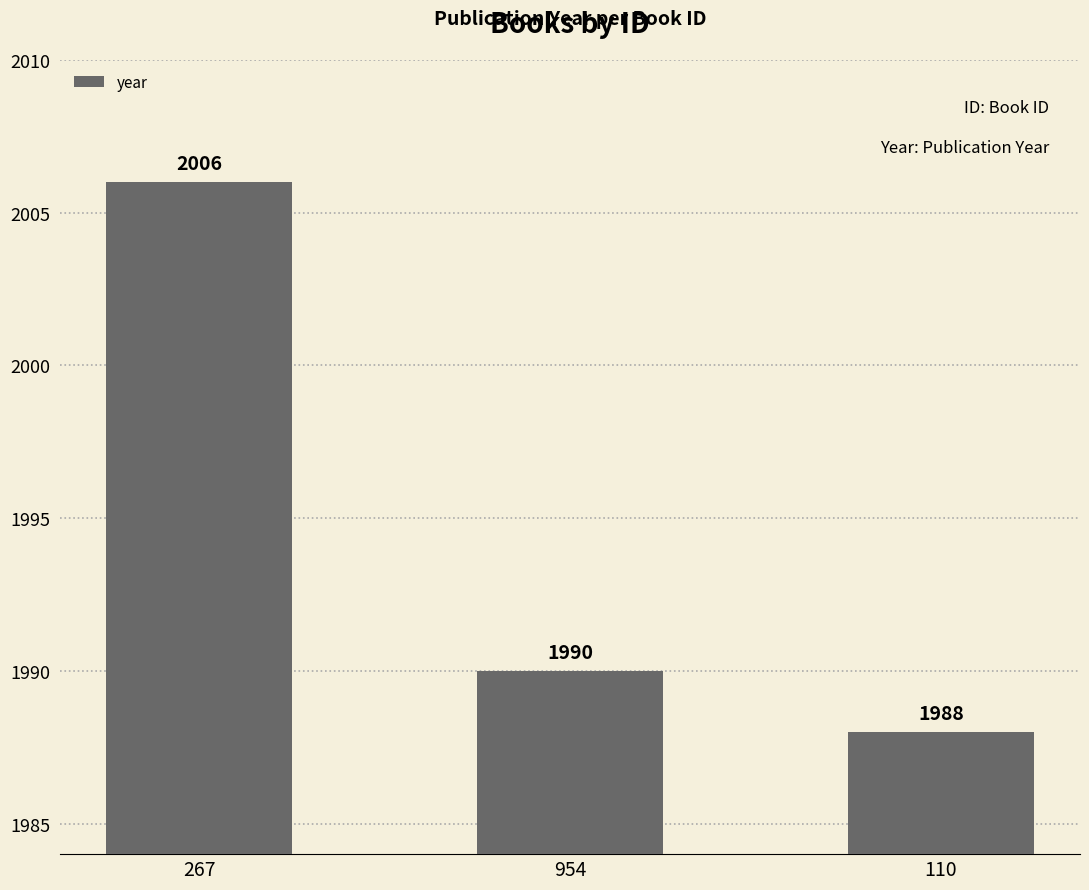

The chart shows a value of 3190 at 267. True or false?

False